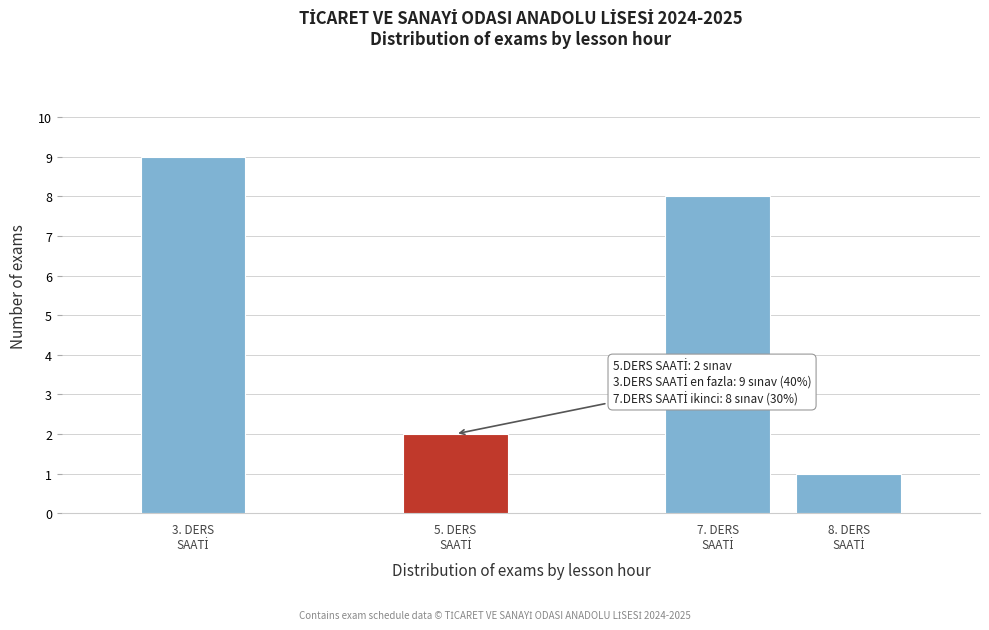

Reading right to left, extract all data points from this chart.

1	8	2	9